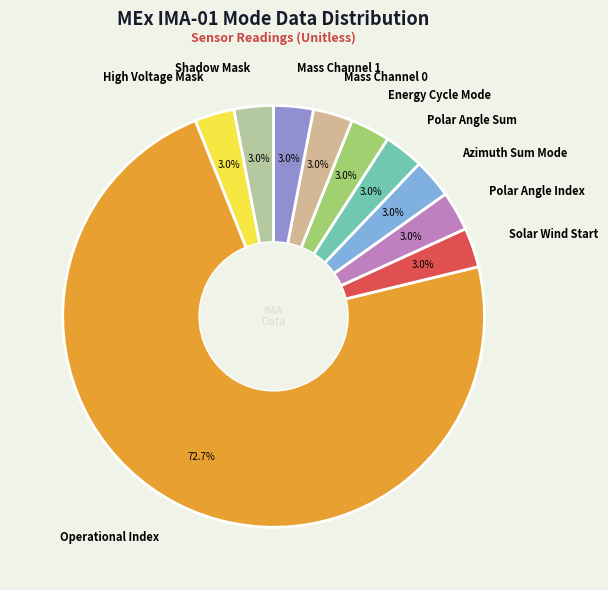

To the nearest percent, what is the average slice percentage?

10%